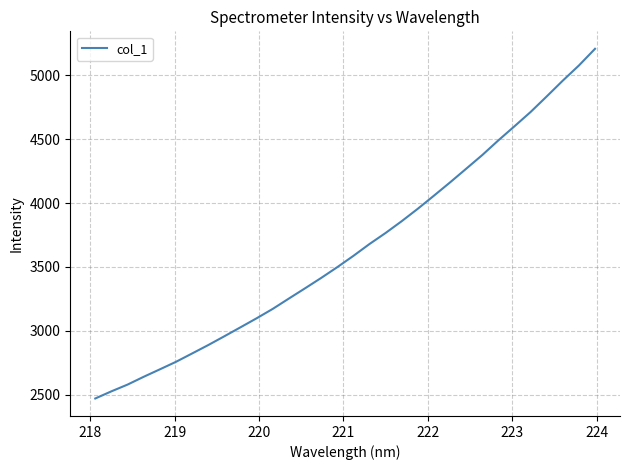

What is the sum of all values?

116740.3